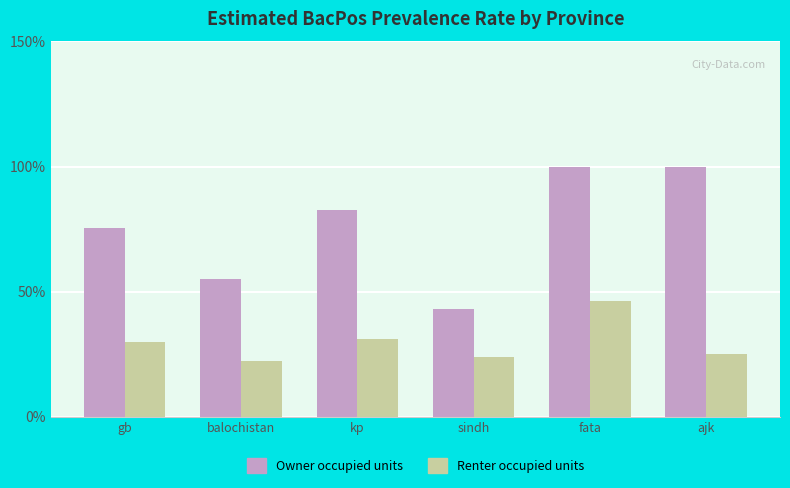

Which category has the highest value in the Renter occupied units series?

fata